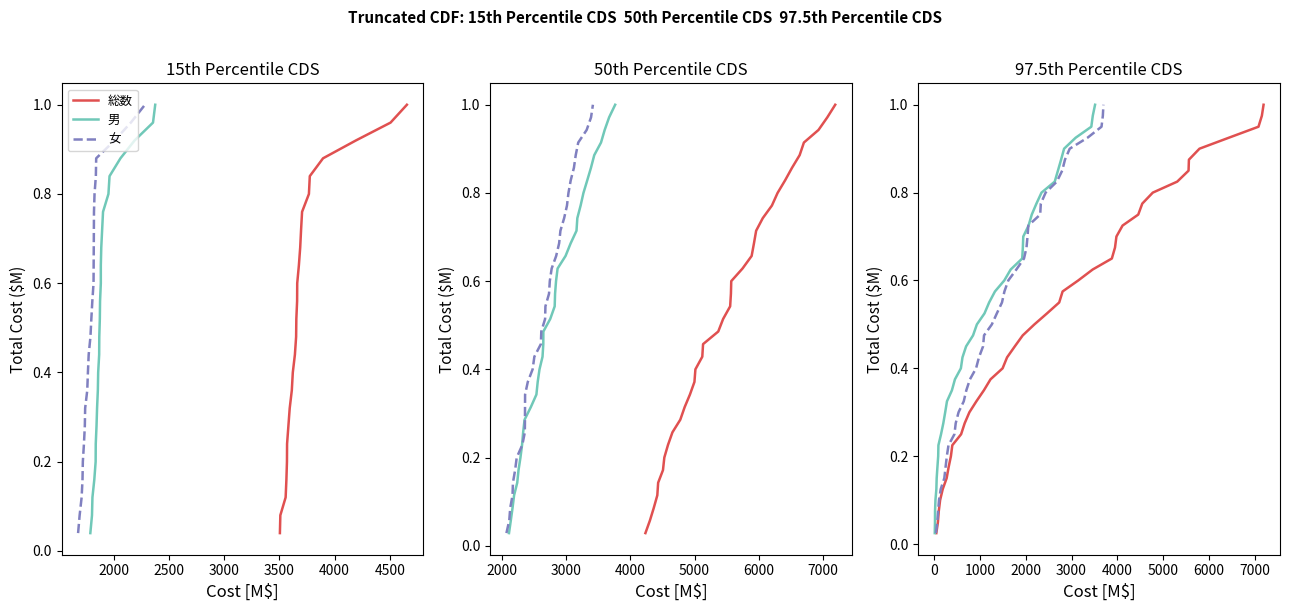

What are all the series names shown in the legend?

総数, 男, 女